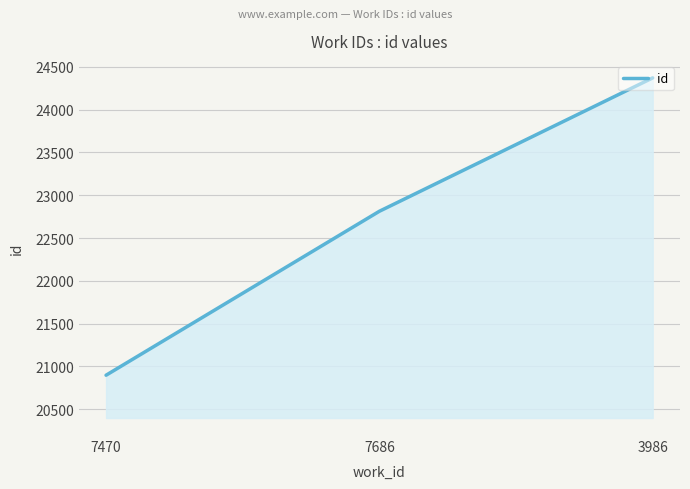

List the labels in order of value, smallest first.

7470, 7686, 3986